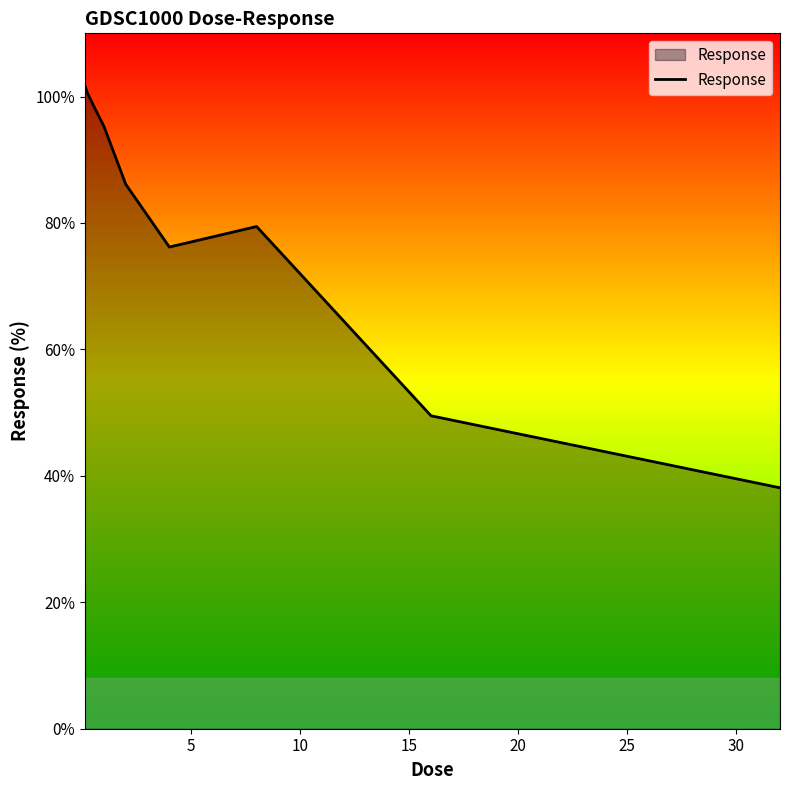

What is the minimum value shown in the chart?

38.1